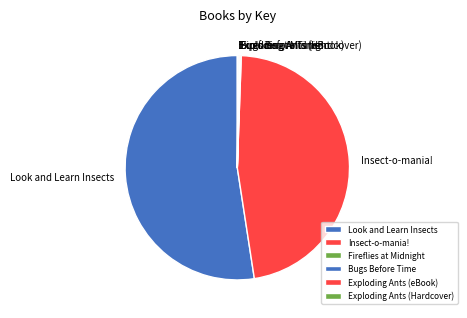

What is the largest slice in the pie chart?

Look and Learn Insects